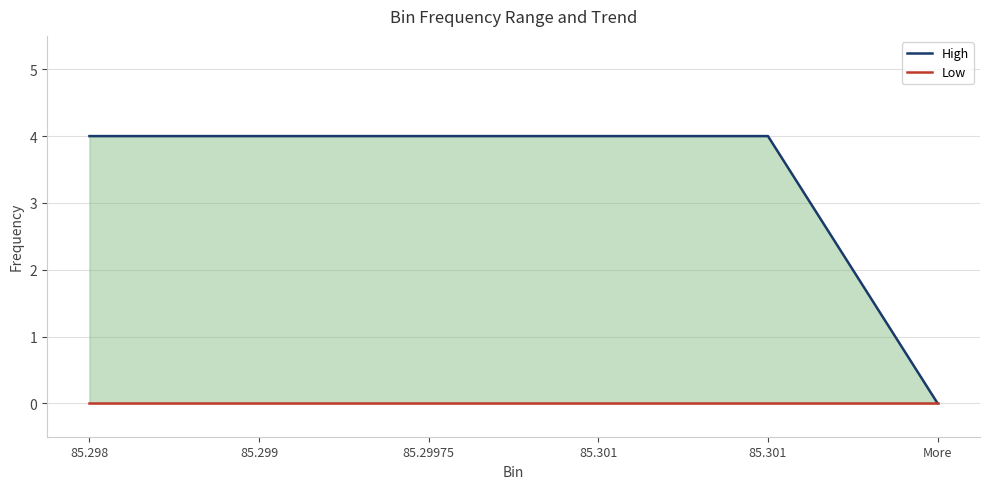

True or false: Low and High intersect in this chart.

False